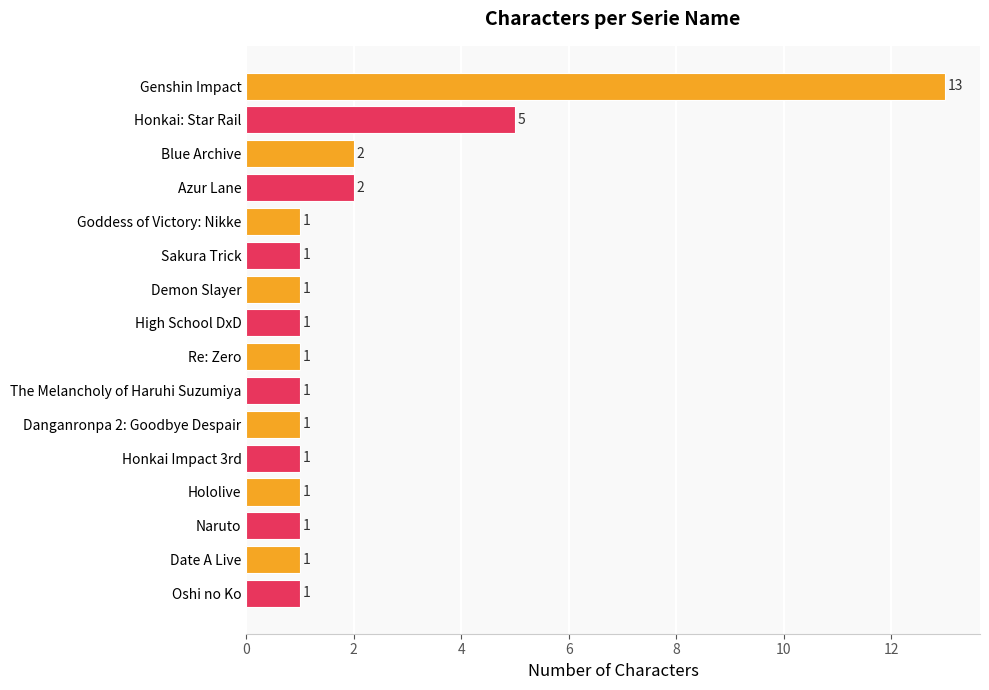

Reading top to bottom, what are all the values shown in this chart?

Genshin Impact=13	Honkai: Star Rail=5	Blue Archive=2	Azur Lane=2	Goddess of Victory: Nikke=1	Sakura Trick=1	Demon Slayer=1	High School DxD=1	Re: Zero=1	The Melancholy of Haruhi Suzumiya=1	Danganronpa 2: Goodbye Despair=1	Honkai Impact 3rd=1	Hololive=1	Naruto=1	Date A Live=1	Oshi no Ko=1